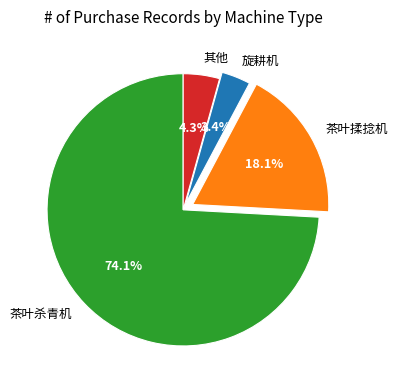

Which has a higher value, 旋耕机 or 茶叶杀青机?

茶叶杀青机